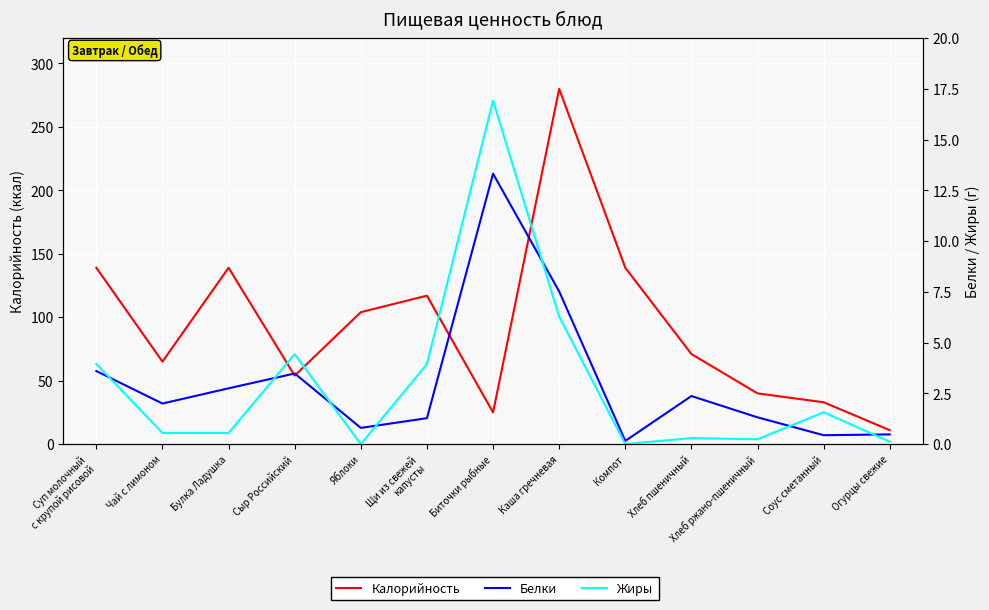

How many intersections are there between Белки and Жиры?

7